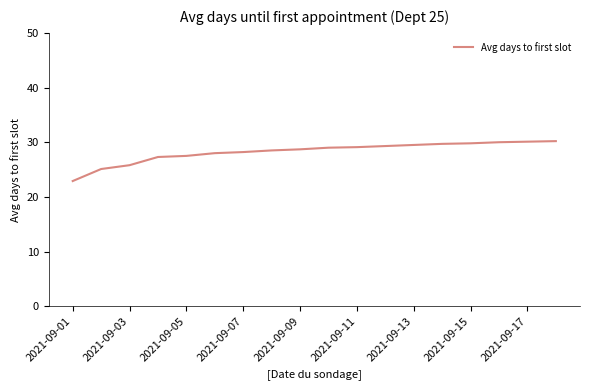

How many values are below 29?

9